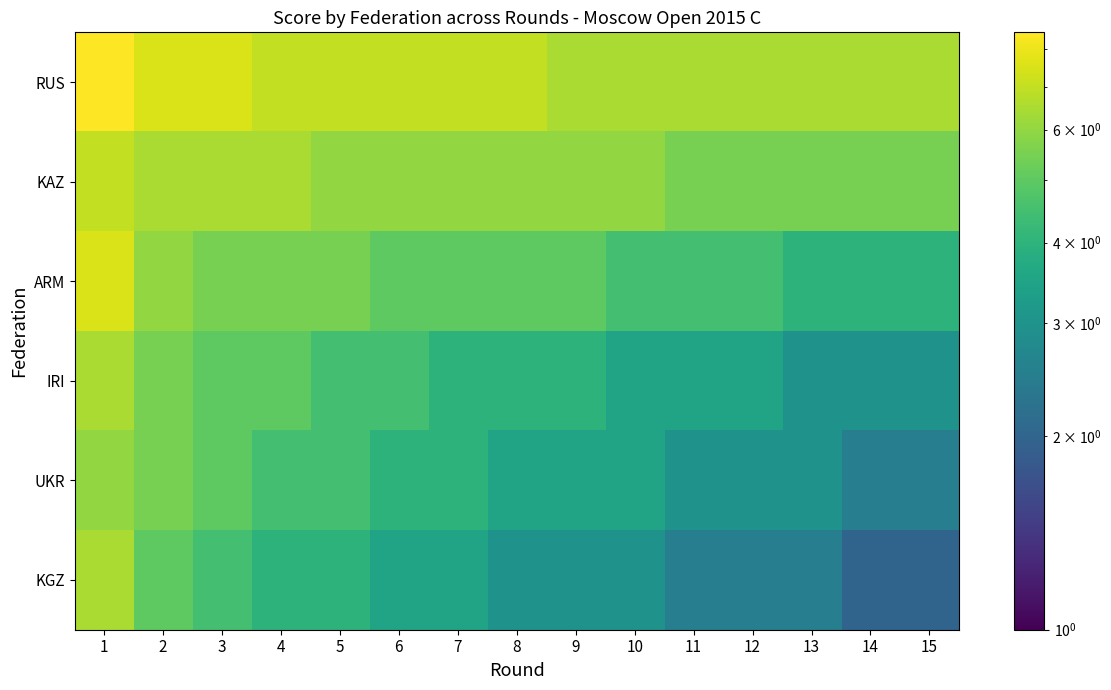

Which series has the largest total across all categories?

RUS